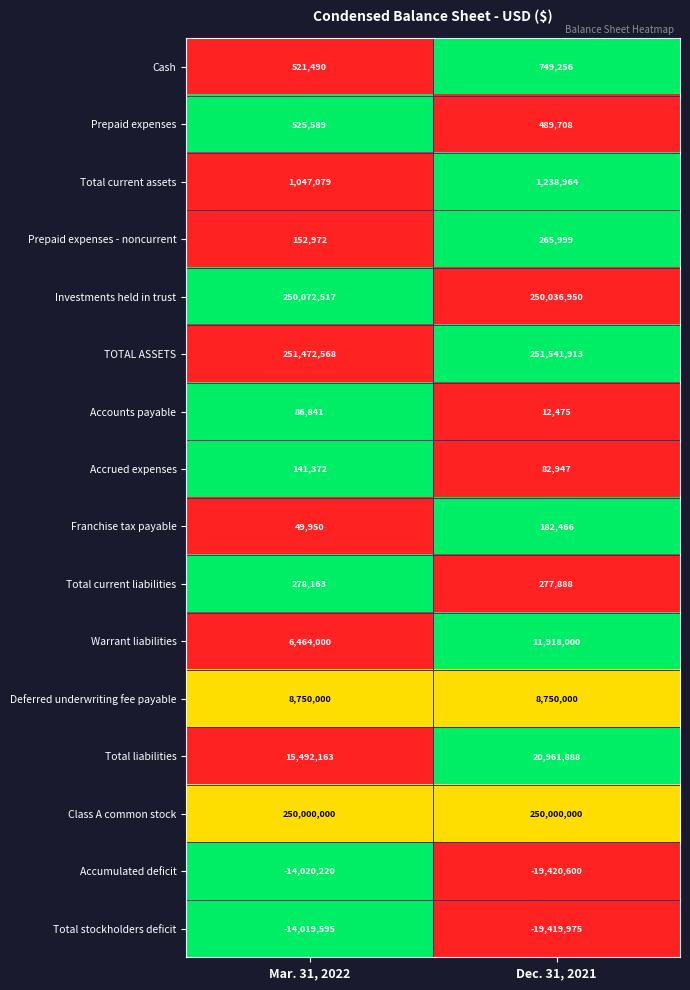

At which label is Accumulated deficit closest to -16720410?

Mar. 31, 2022